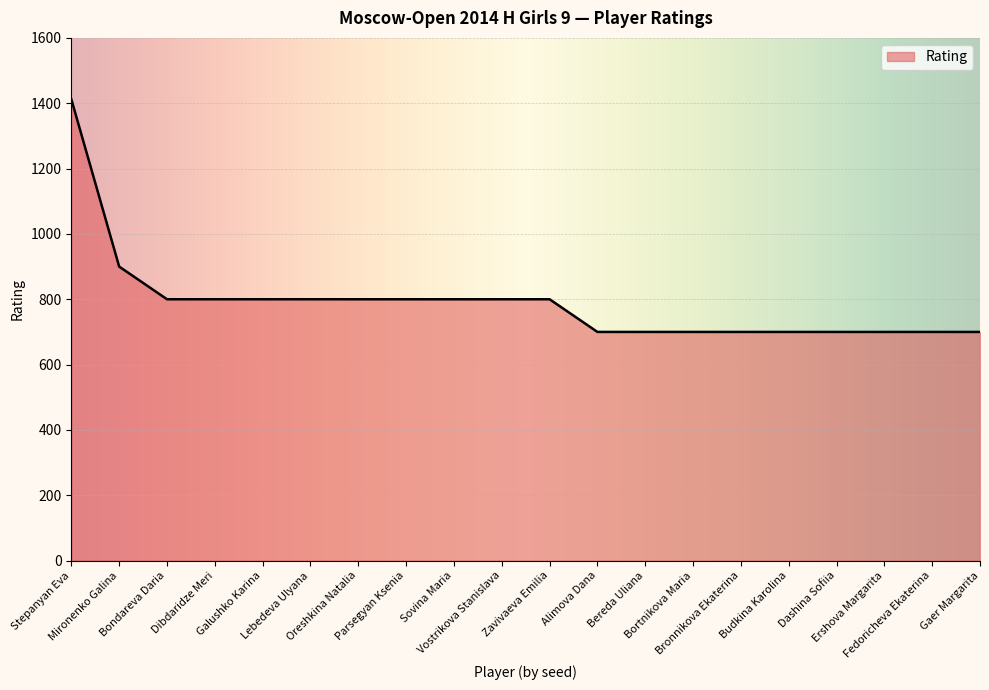

The value at Dashina Sofiia is 700. True or false?

True